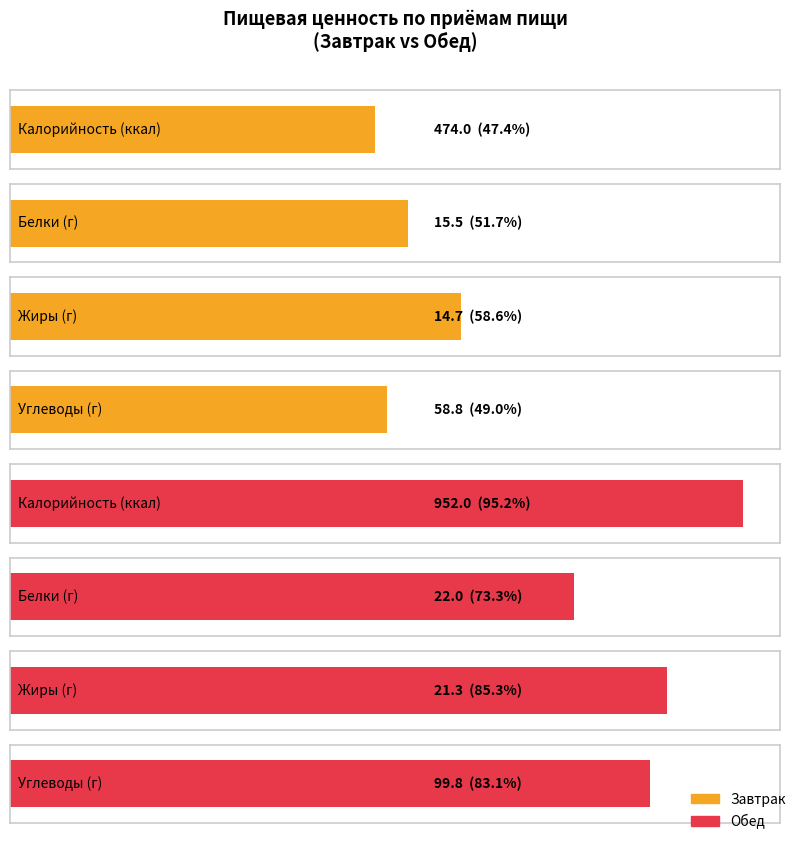

What is the sum of all Калорийность values?

1426.0